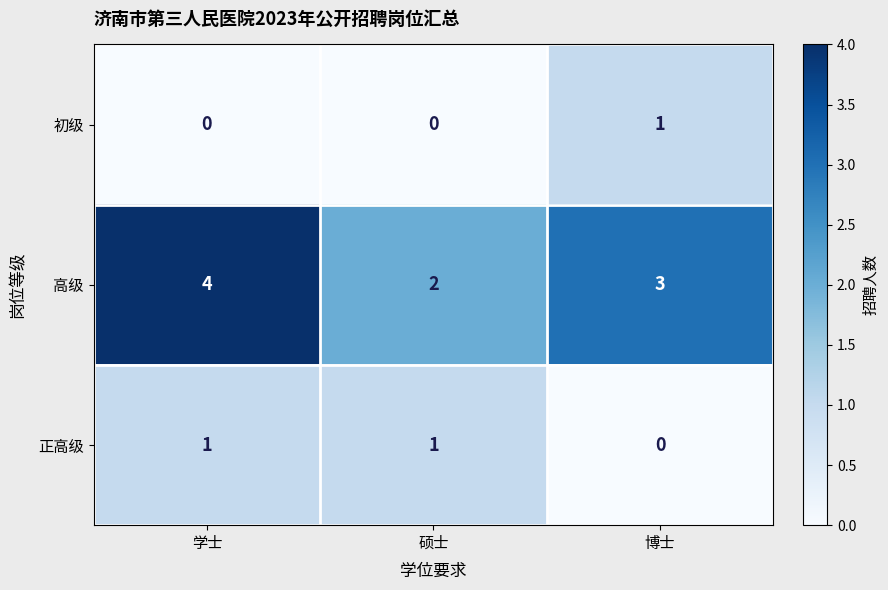

Which series has the widest spread of values?

高级